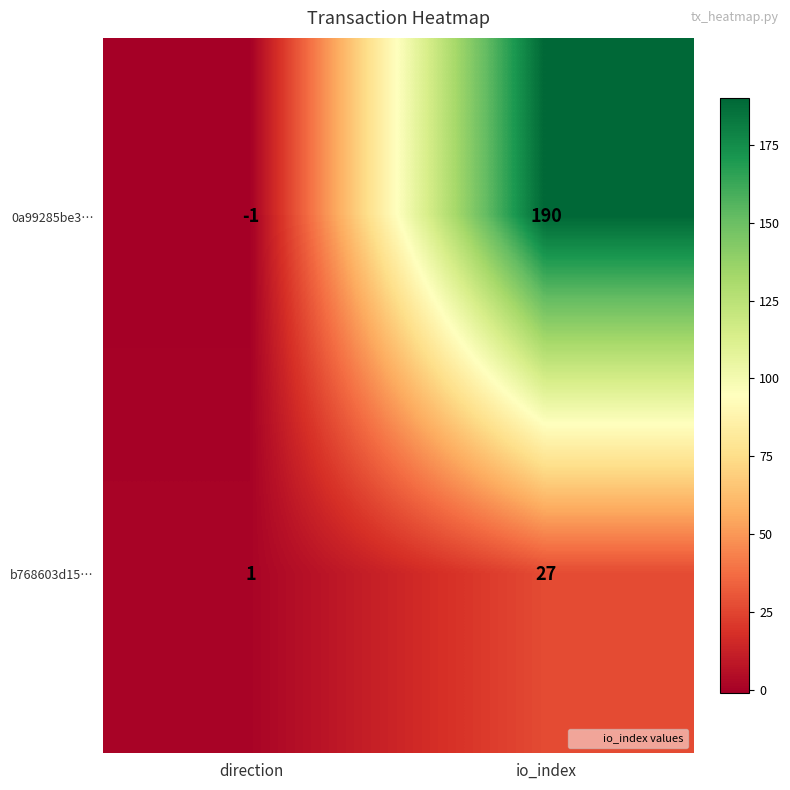

At which category is the sum across all series the highest?

io_index